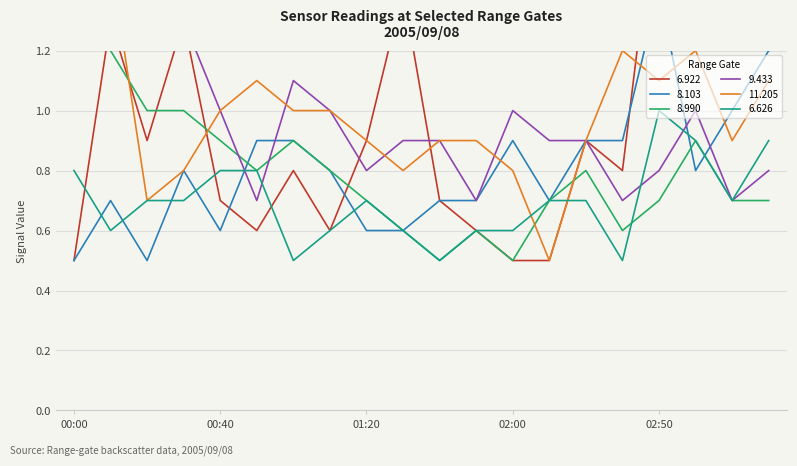

At which label is 8.103 closest to 0?

00:00